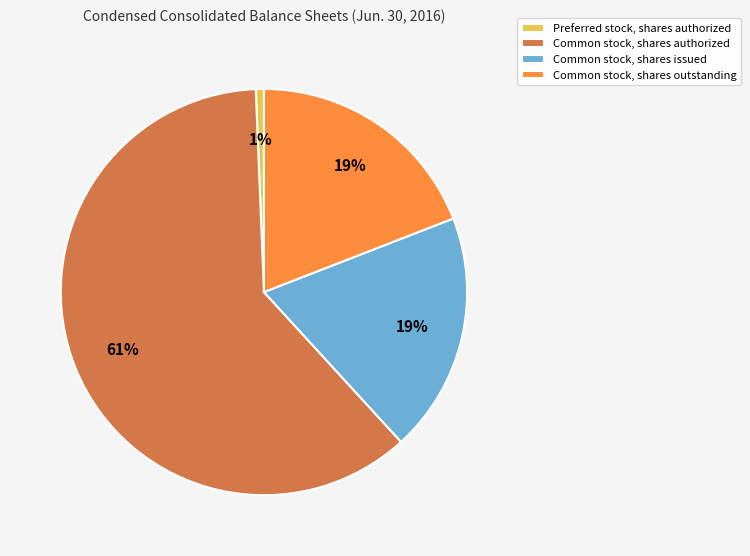

How many slices are in this pie chart?

4